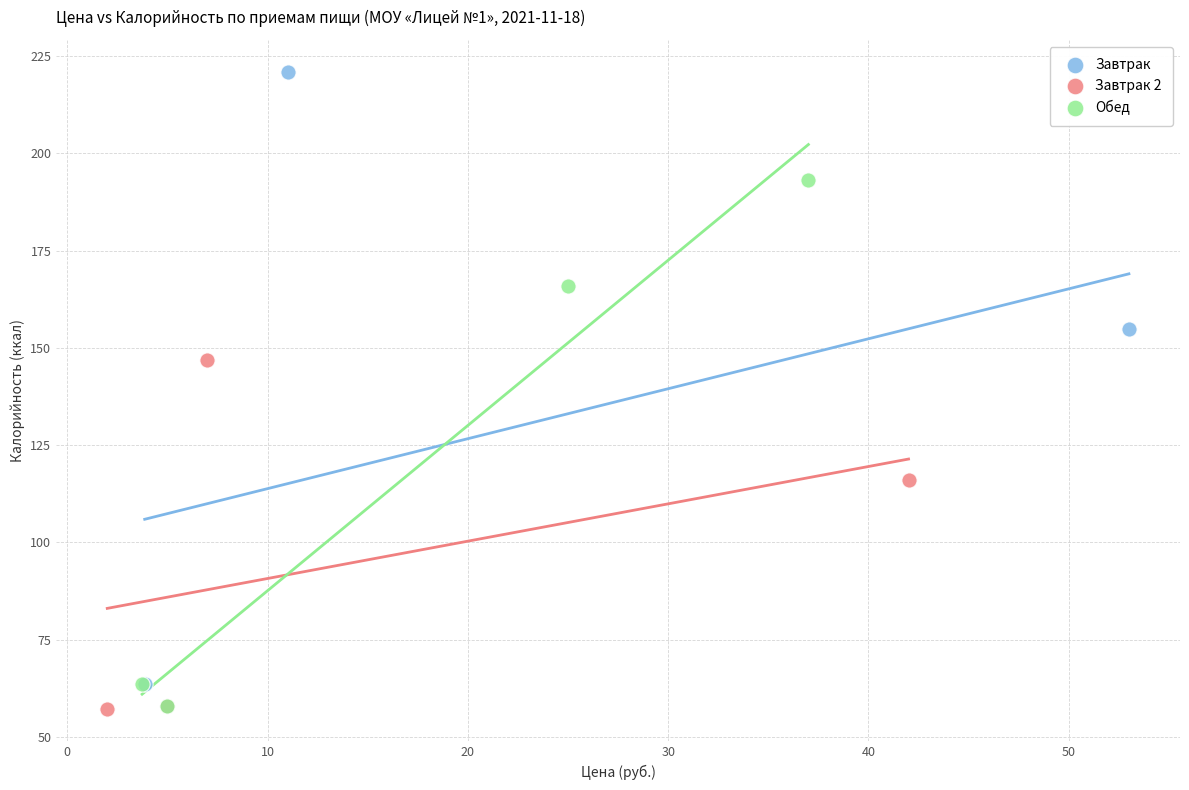

Which series contains the highest Y value?

Завтрак